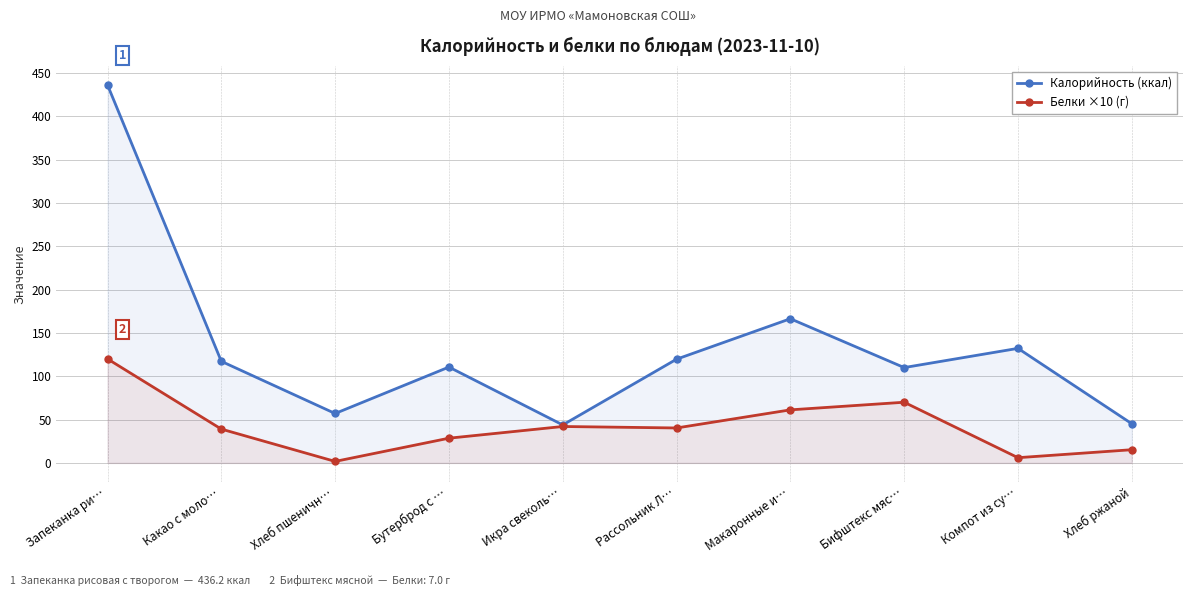

At which label does Белки ×10 (г) first exceed 40?

Запеканка ри…